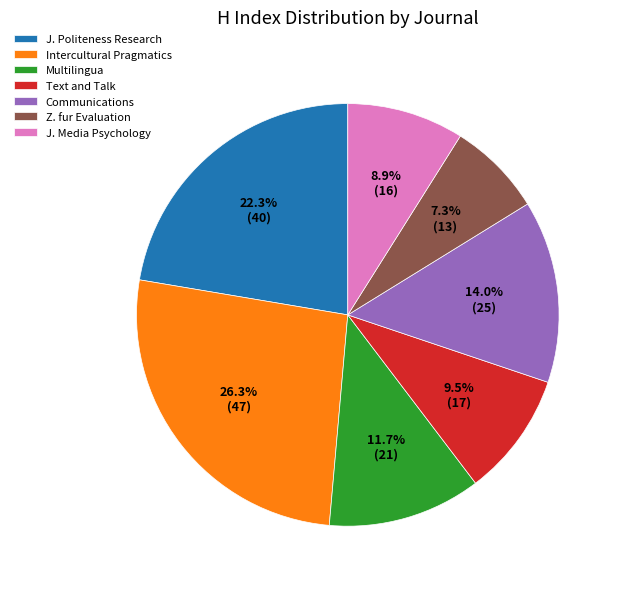

Which has a higher value, Multilingua or Intercultural Pragmatics?

Intercultural Pragmatics